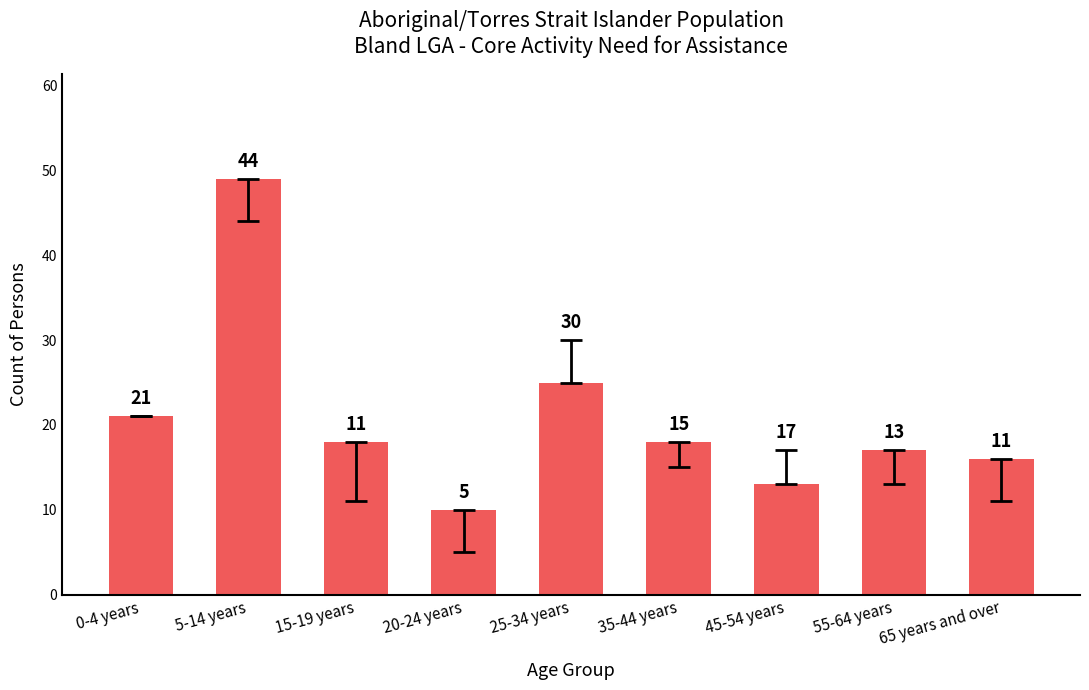

The value at 25-34 years is 8. True or false?

False